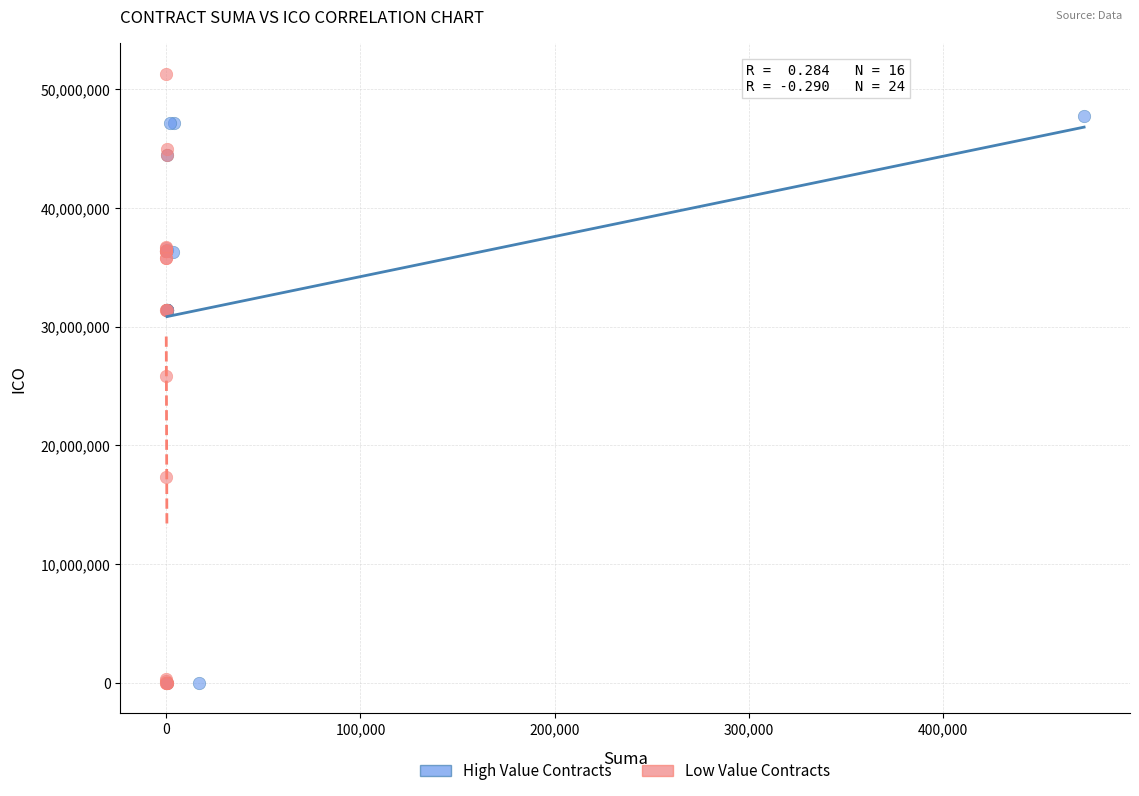

Which series reaches the maximum Y coordinate?

Low Value Contracts